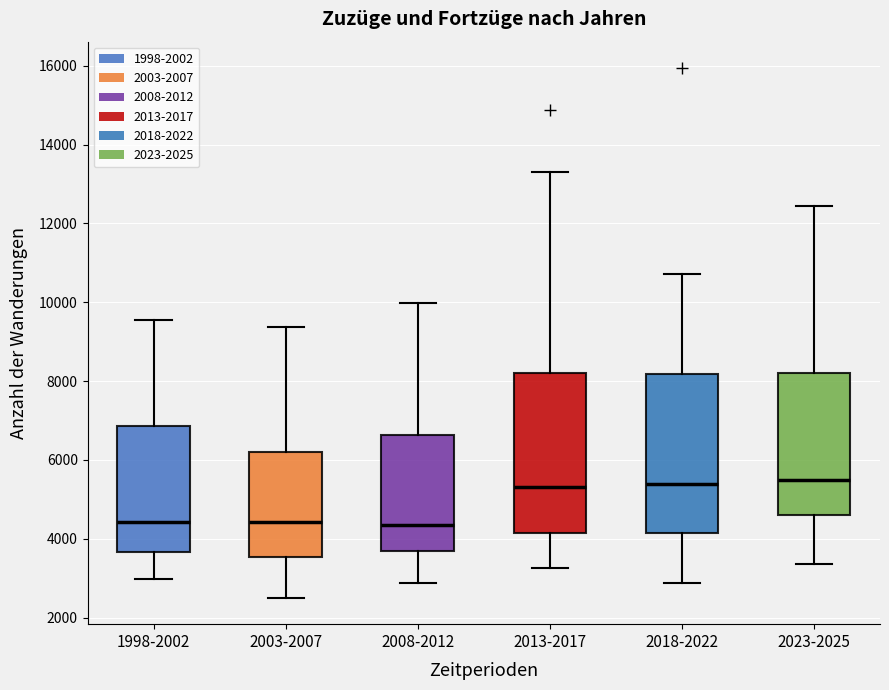

Reading left to right, transcribe this box plot: for each box, give where its median line is, the range the box spans, and where its two whiskers end, as read against the y-axis. The values are not printed on the chart, so give them approximately, as read against the axis.

1998-2002: median 4400, box 3600 to 6800, whiskers 3000 to 9600
2003-2007: median 4400, box 3600 to 6200, whiskers 2600 to 9400
2008-2012: median 4400, box 3600 to 6600, whiskers 2800 to 10000
2013-2017: median 5400, box 4200 to 8200, whiskers 3200 to 13400
2018-2022: median 5400, box 4200 to 8200, whiskers 2800 to 10800
2023-2025: median 5400, box 4600 to 8200, whiskers 3400 to 12400